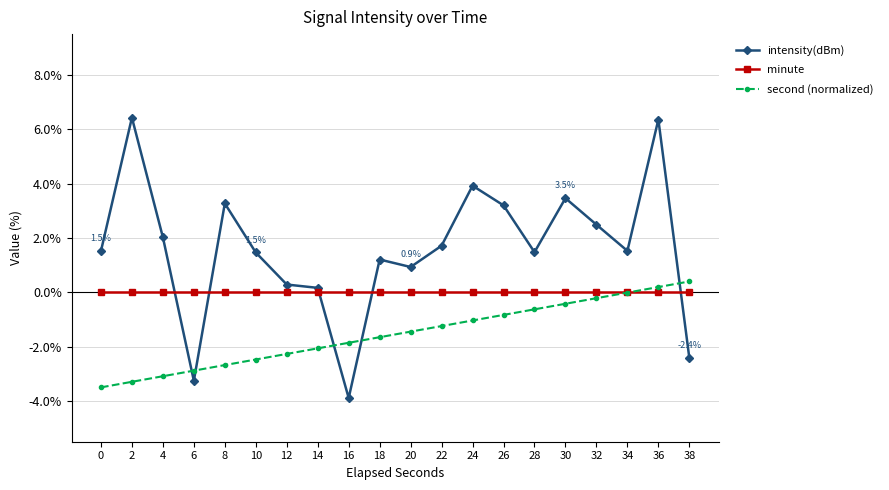

The intensity(dBm) series shows 3.3 at 8. True or false?

True